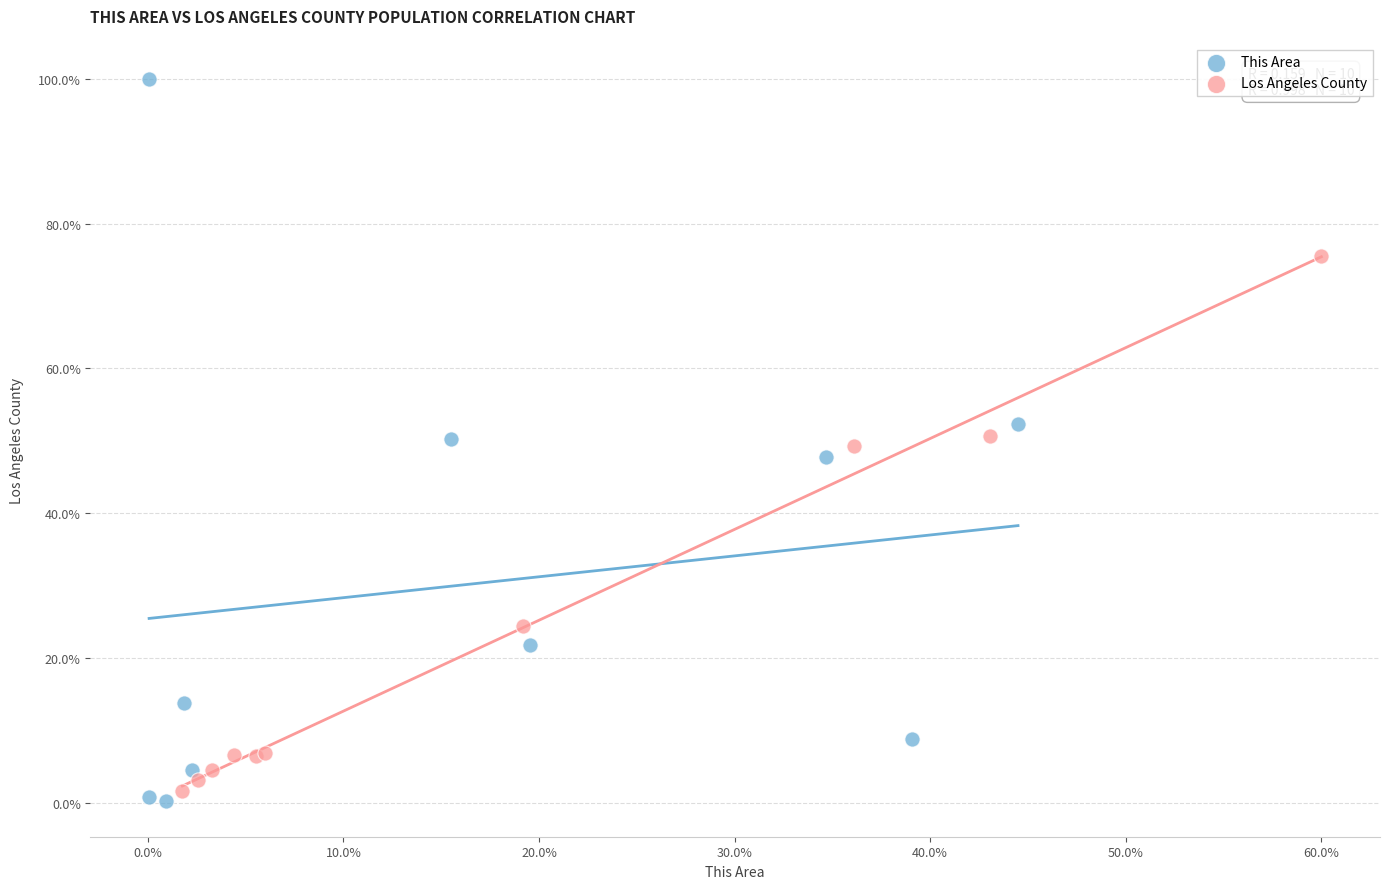

Which series reaches the minimum Y coordinate?

This Area